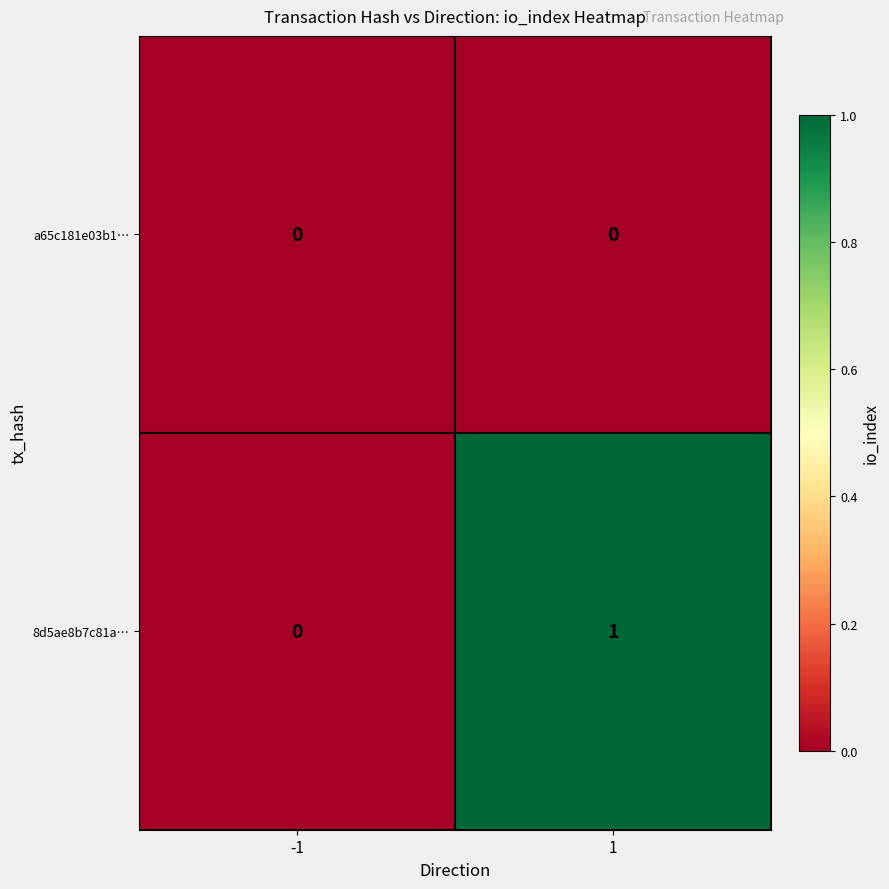

Between -1 and 1, which series saw the biggest shift?

8d5ae8b7c81a…